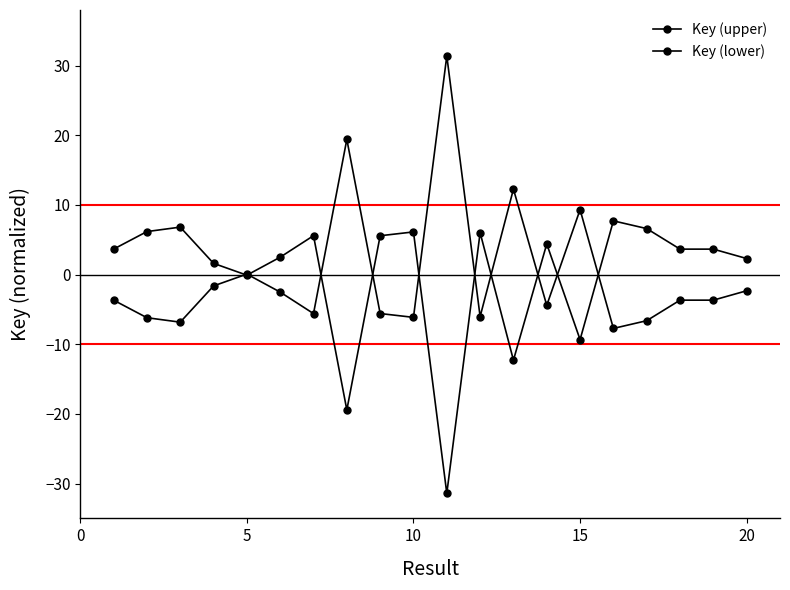

How many interior local valleys does the Key (upper) series have?

5